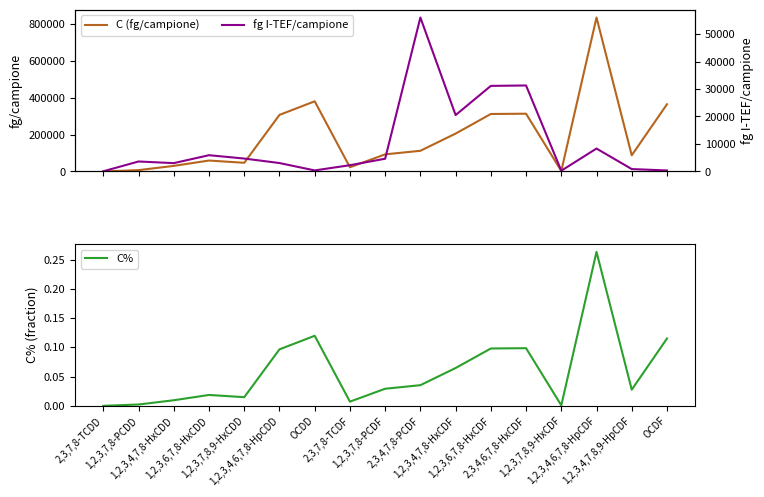

Does the chart display data point markers on the line(s)?

No